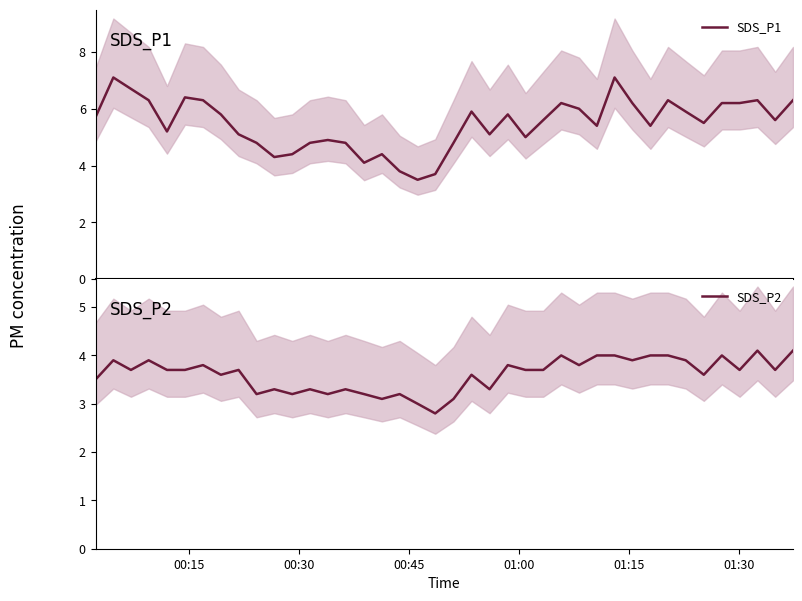

How many data points in SDS_P1 are above 5?

27